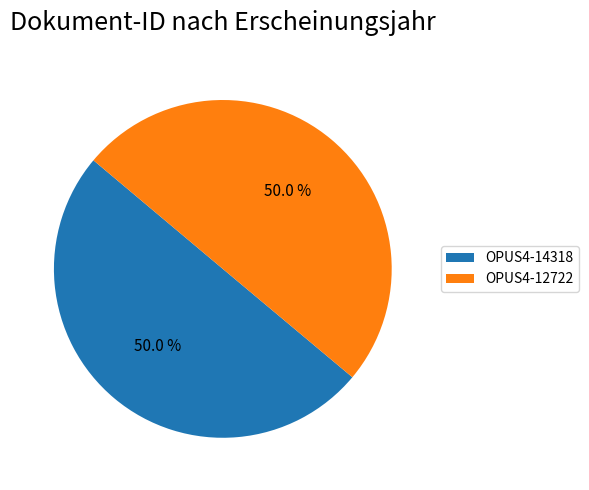

How many segments does this pie chart have?

2